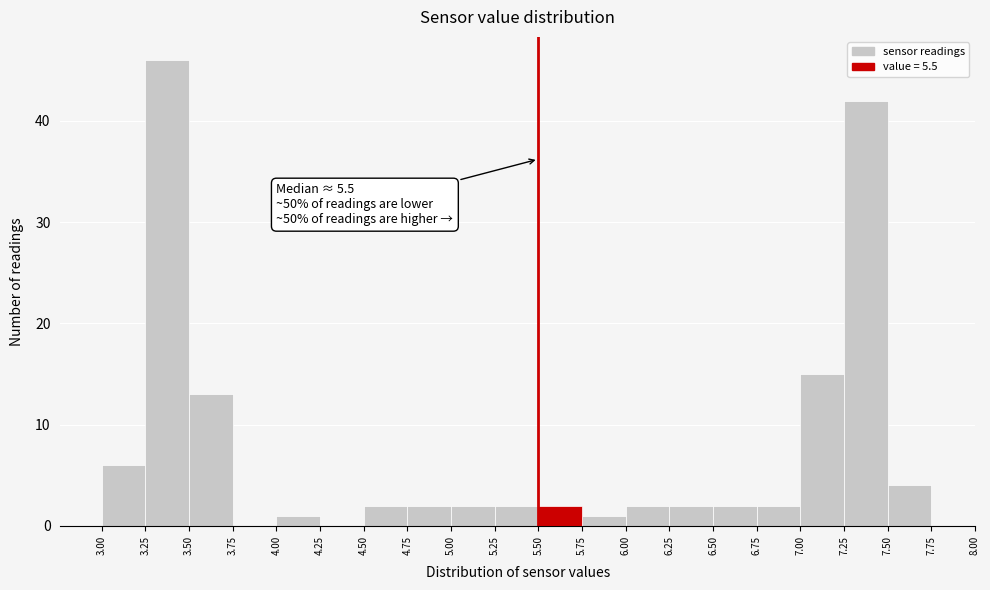

Which range on the x-axis has the tallest bar?

3.25 to 3.50